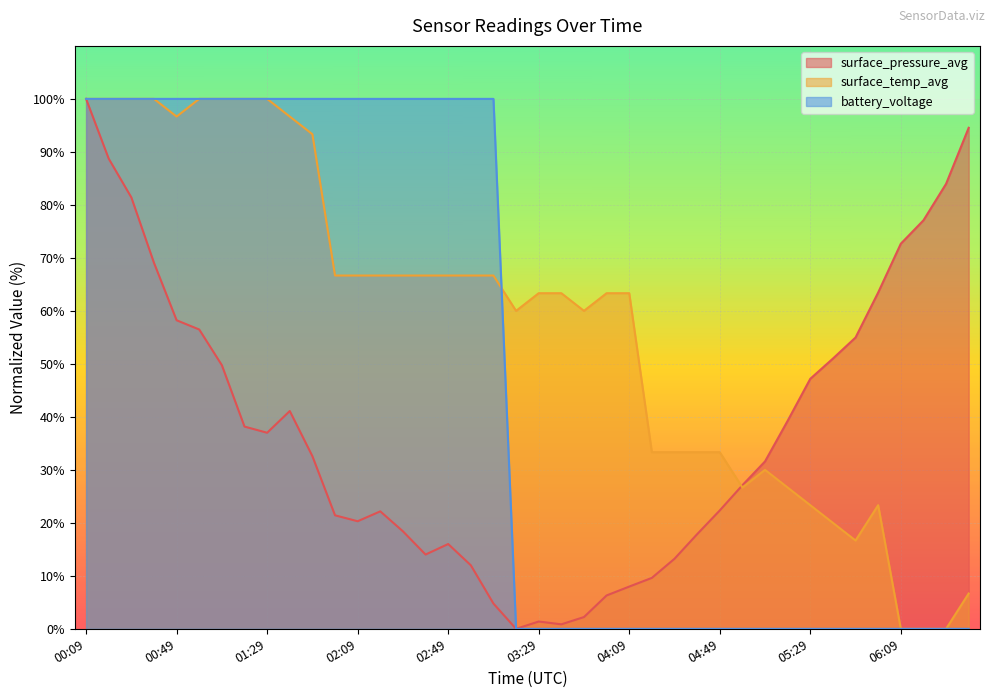

Which series has the largest total across all categories?

surface_temp_avg